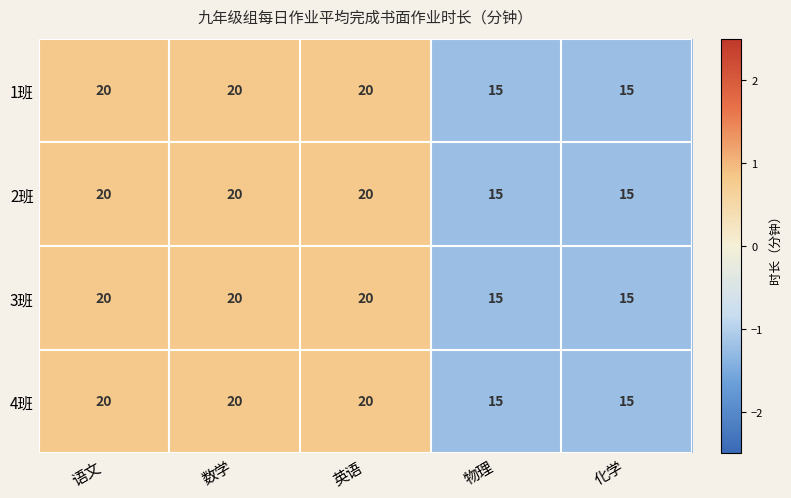

What is the approximate value of 4班 at 语文?

20